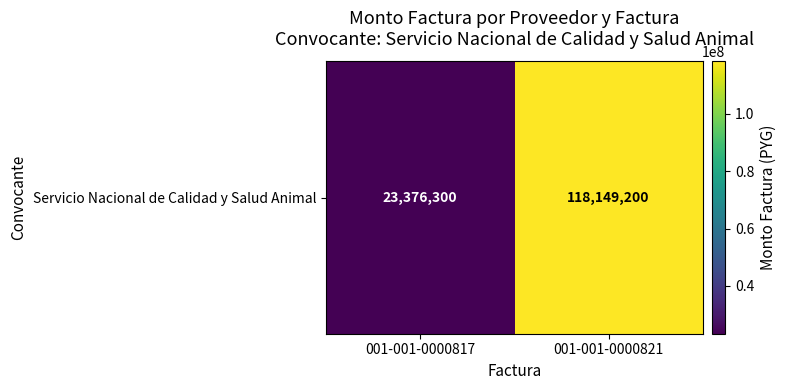

What is the ratio of the value at 001-001-0000817 to the value at 001-001-0000821?

0.2